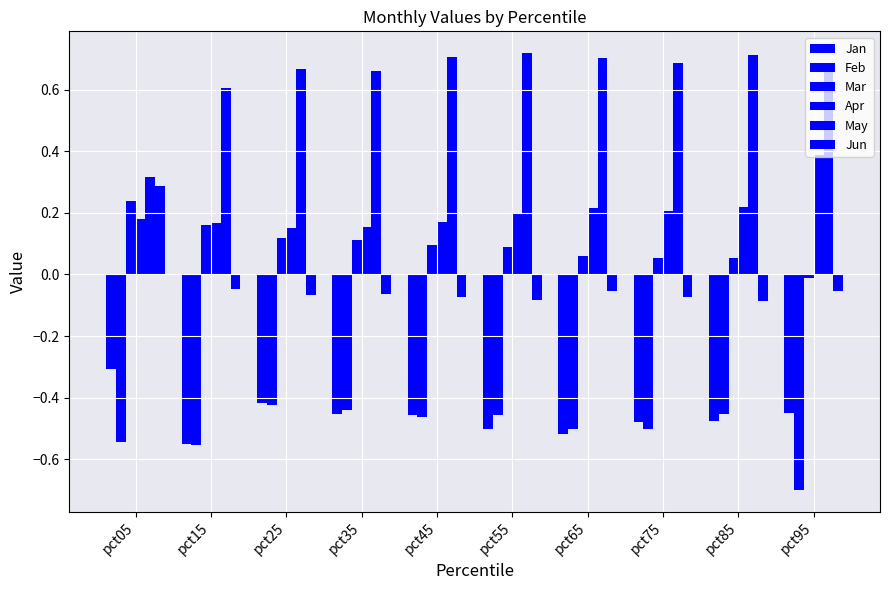

How many data points in Mar are less than 0?

1